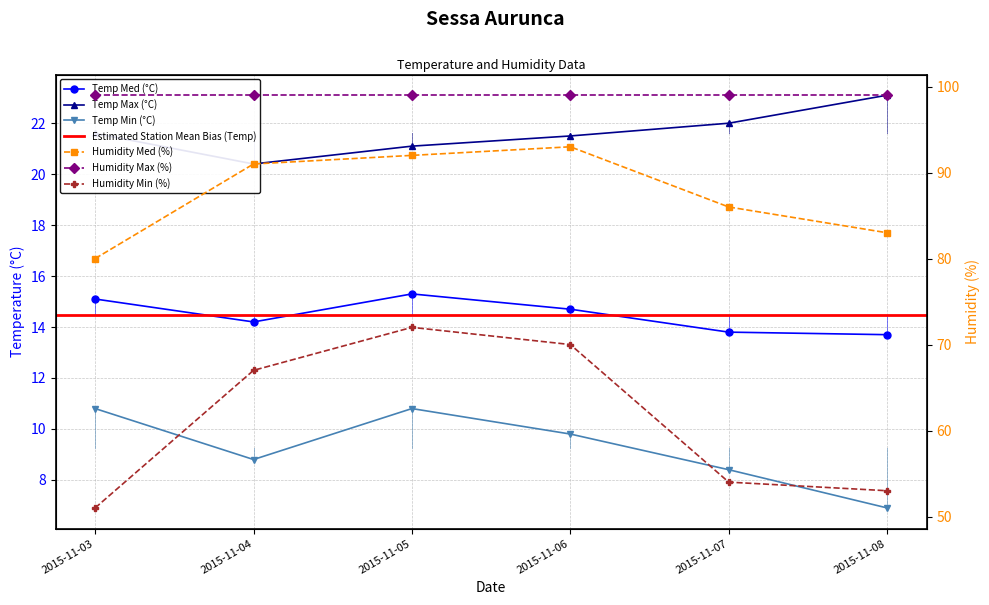

What is the difference between the Humidity Min (%) values at 2015-11-04 and 2015-11-08?

14.0